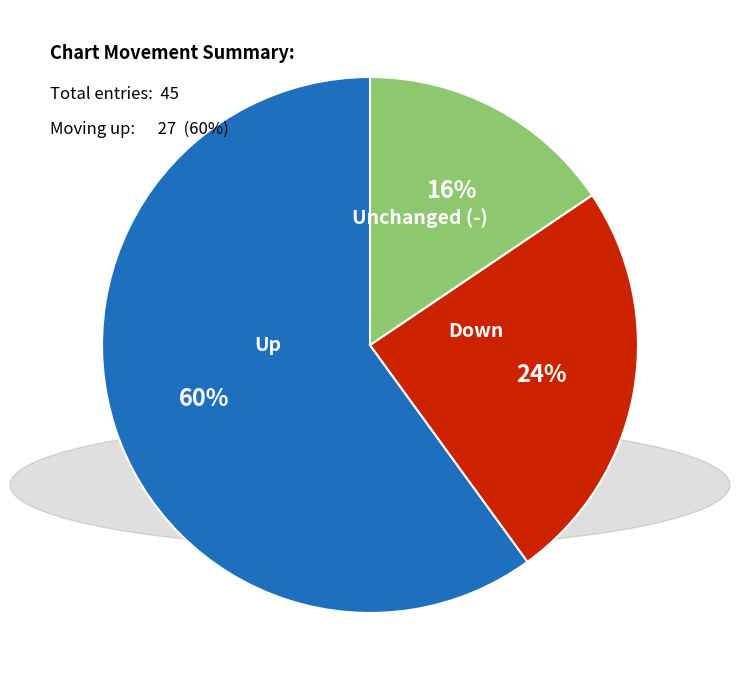

To the nearest percent, what is the average slice percentage?

33%